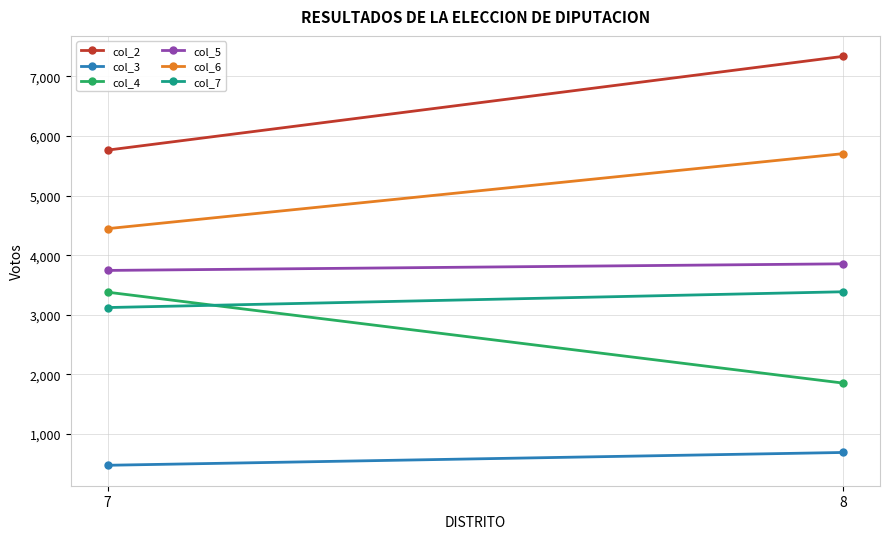

What is the value of the col_6 point at the 1st from the left?

4445